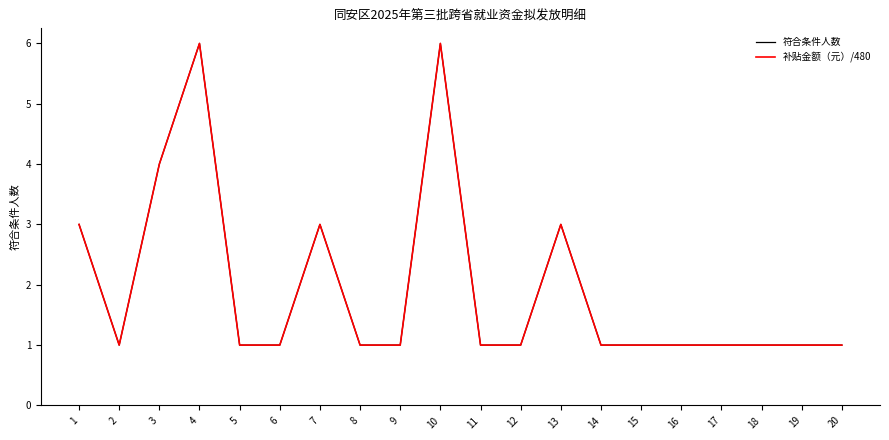

In 符合条件人数, how many points are lower than both neighbors (excluding endpoints)?

1